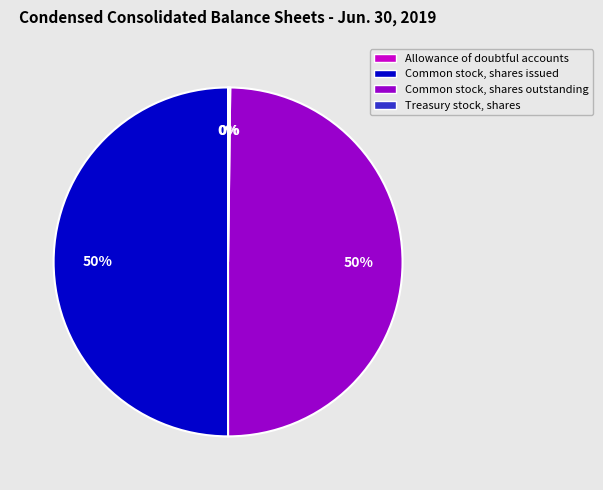

The Common stock, shares issued slice represents 50% of the pie. True or false?

True